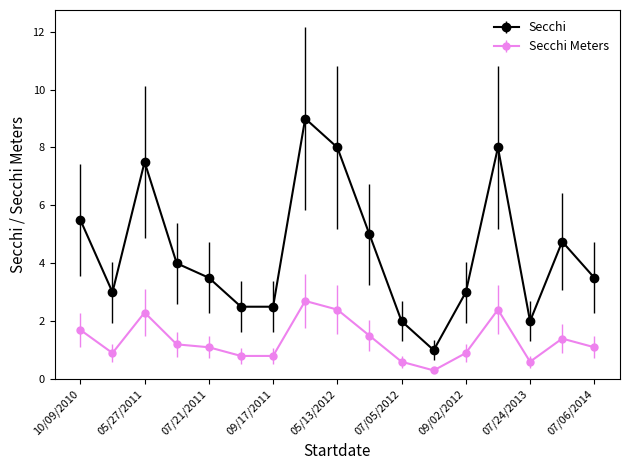

What is the maximum value for Secchi Meters?

2.7